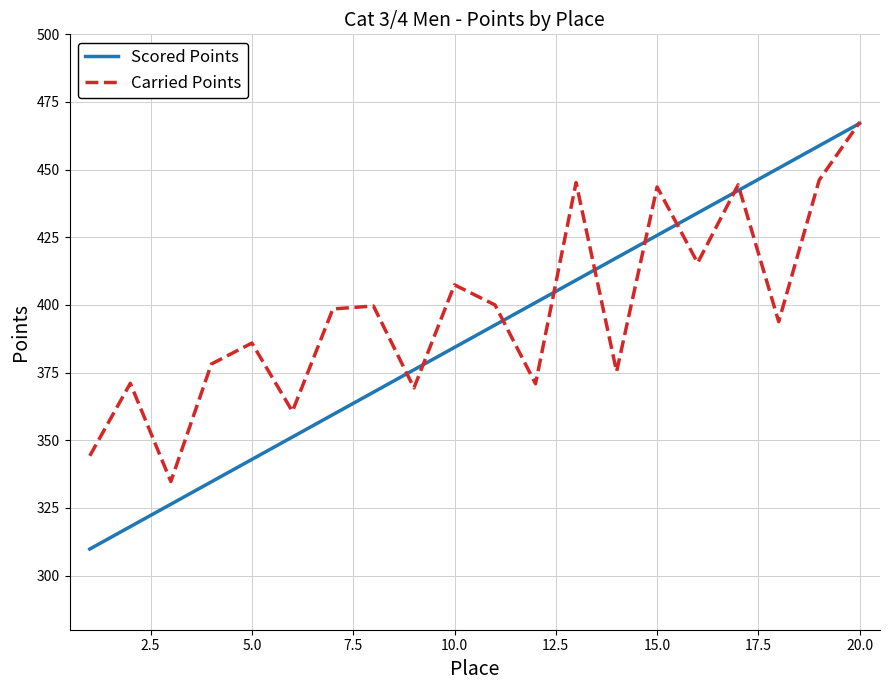

Which series has the largest total across all categories?

Carried Points